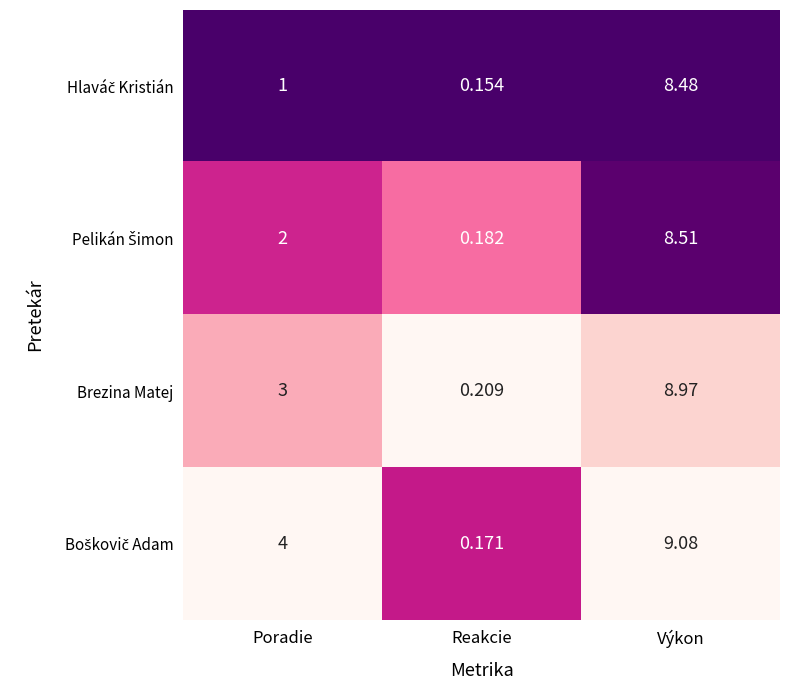

List the labels in order of Brezina Matej value, largest first.

Výkon, Poradie, Reakcie